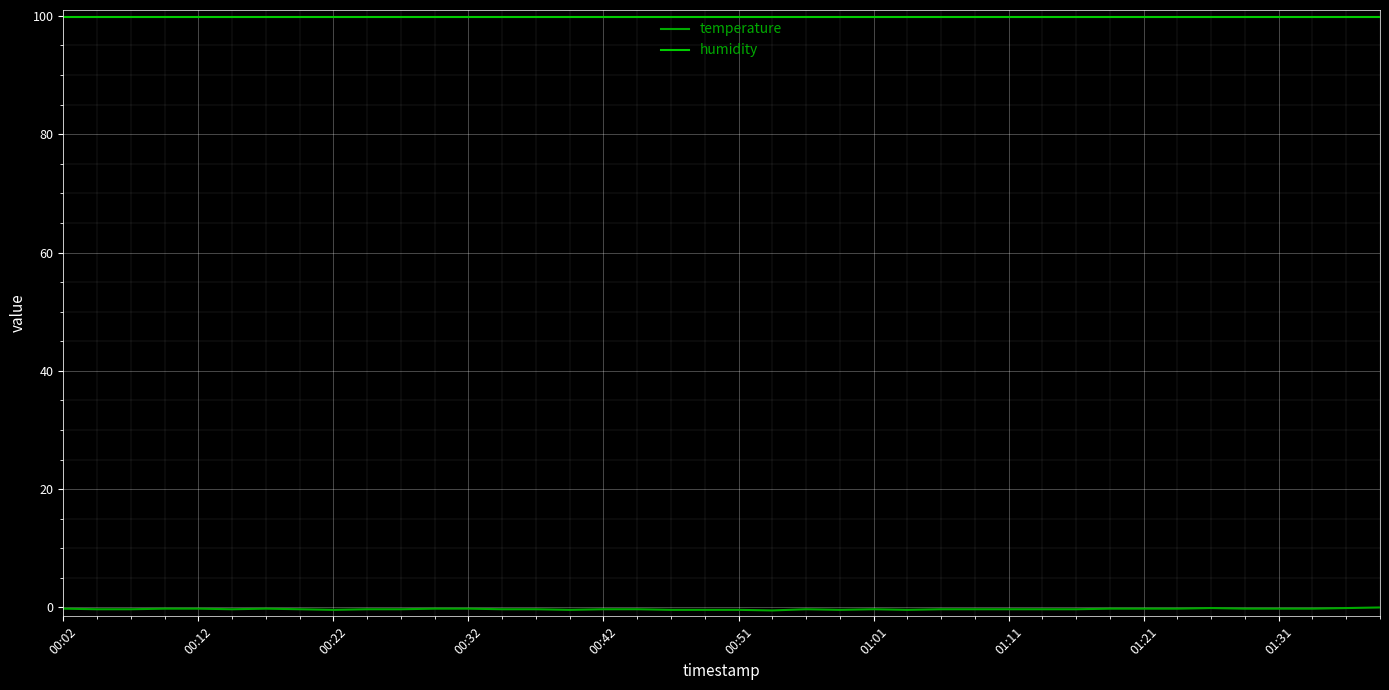

What are all the series names shown in the legend?

temperature, humidity